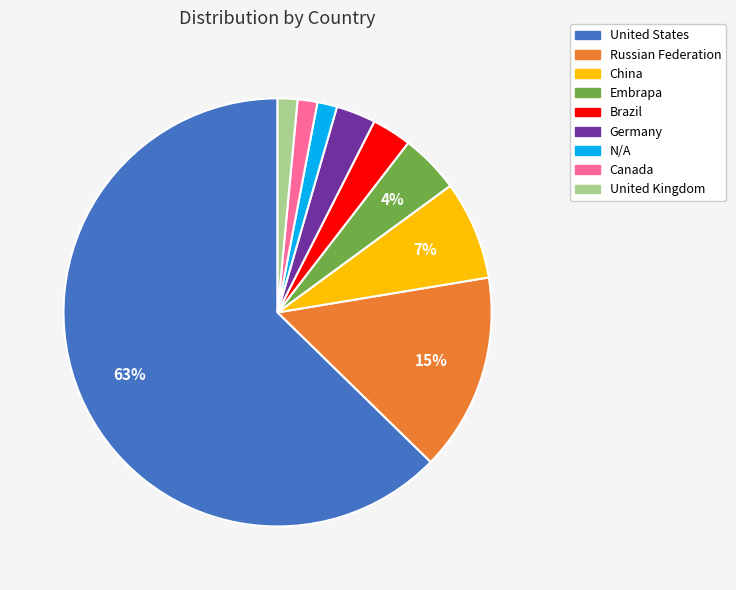

Which has a higher value, Brazil or N/A?

Brazil